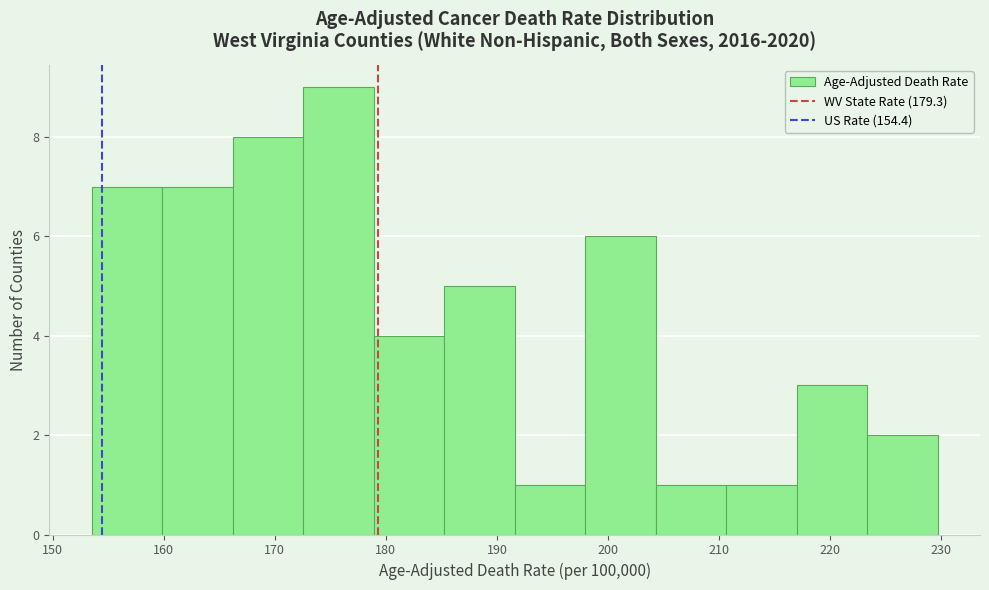

How tall is the bar that spans 223 to 230 on the x-axis? Neither the bar edges nor the heights are printed on the chart, so give them approximately, as read against the axes.

2